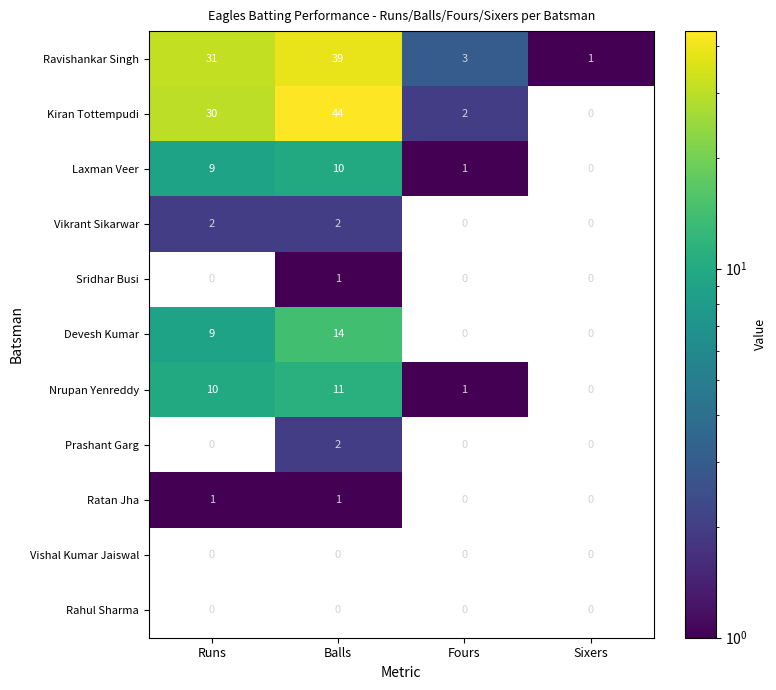

Between Fours and Runs, which is larger?

Runs